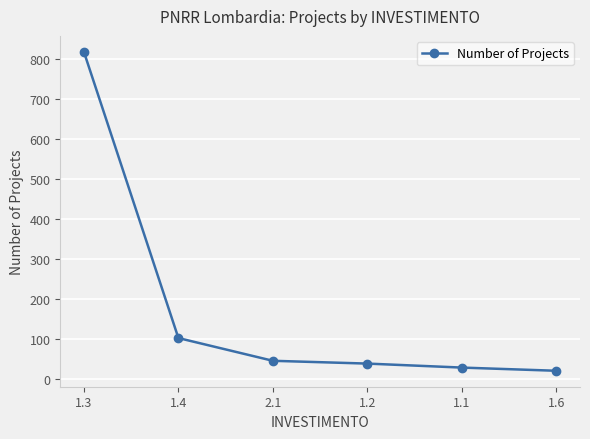

The chart shows a value of 68 at 1.2. True or false?

False